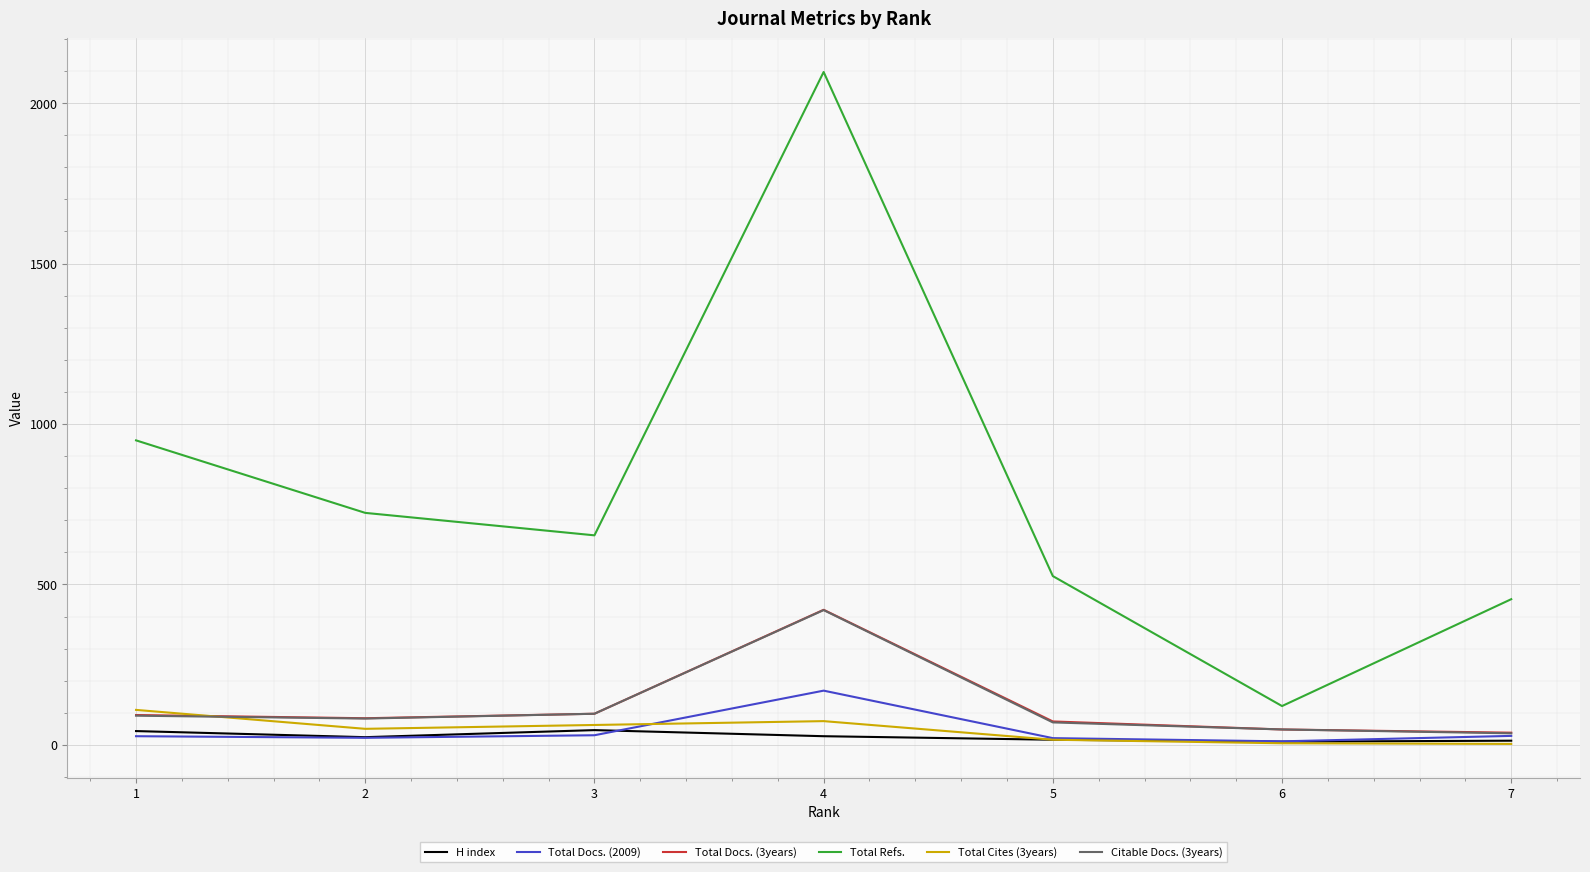

The value of Total Refs. at 3 is 383. True or false?

False